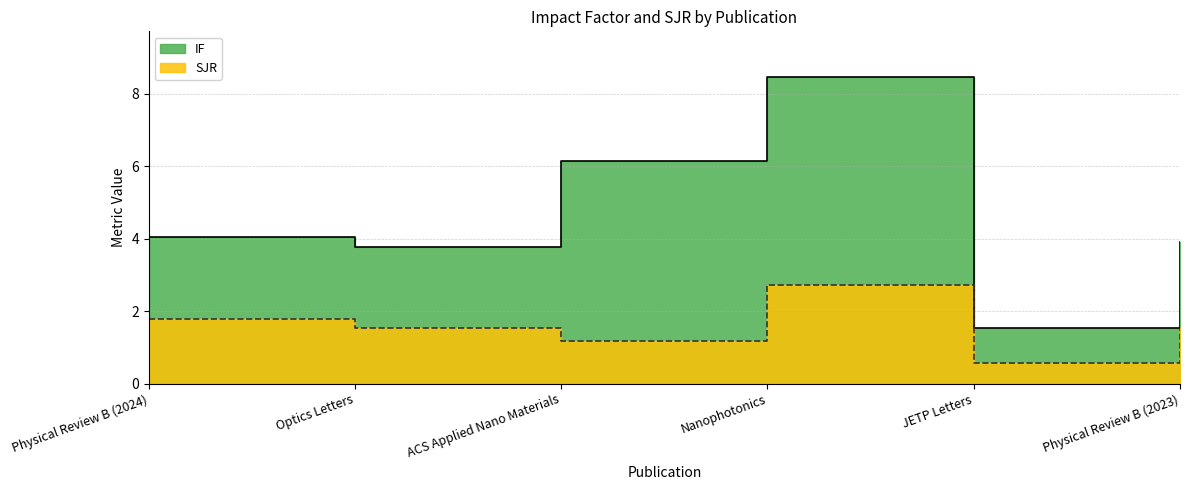

Between ACS Applied Nano Materials and Physical Review B (2023), which series saw the biggest shift?

IF